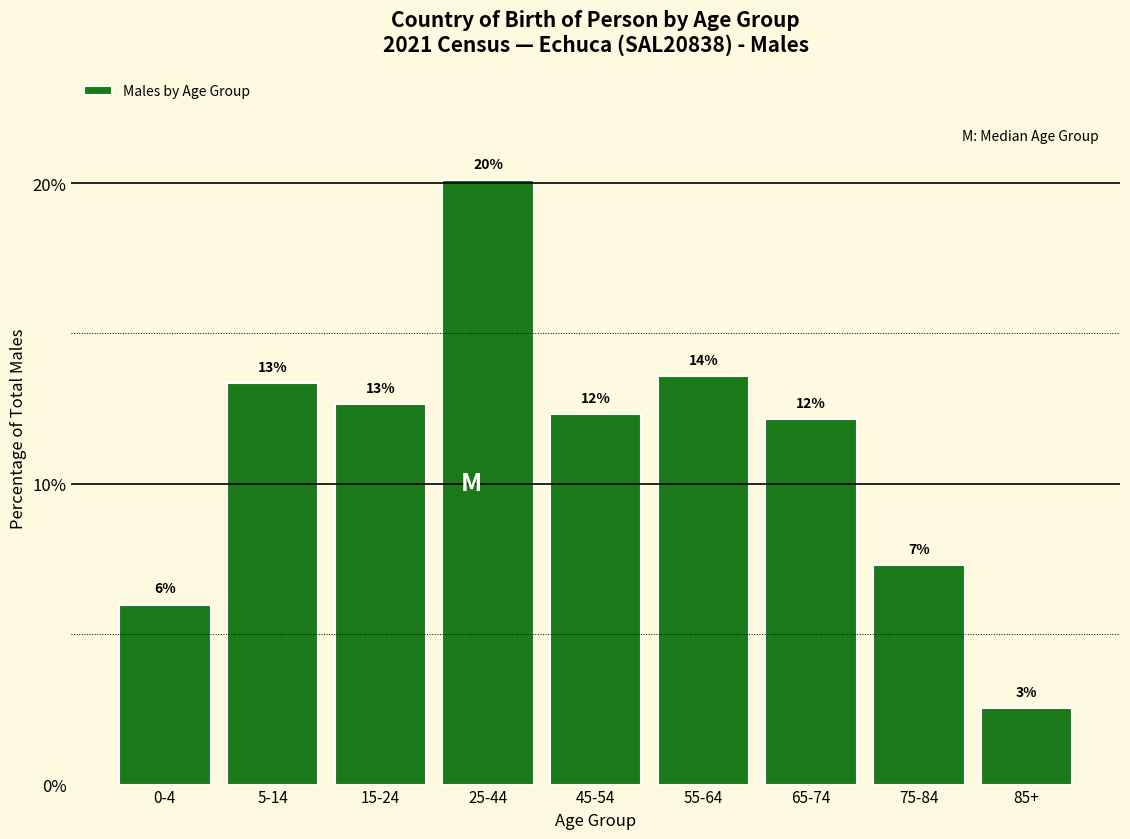

Does the chart contain any negative values?

No